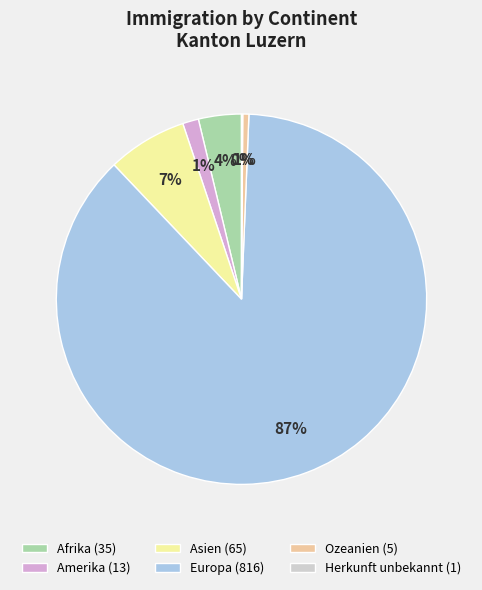

To the nearest percent, what is the difference between the largest and smallest slice percentages?

87%